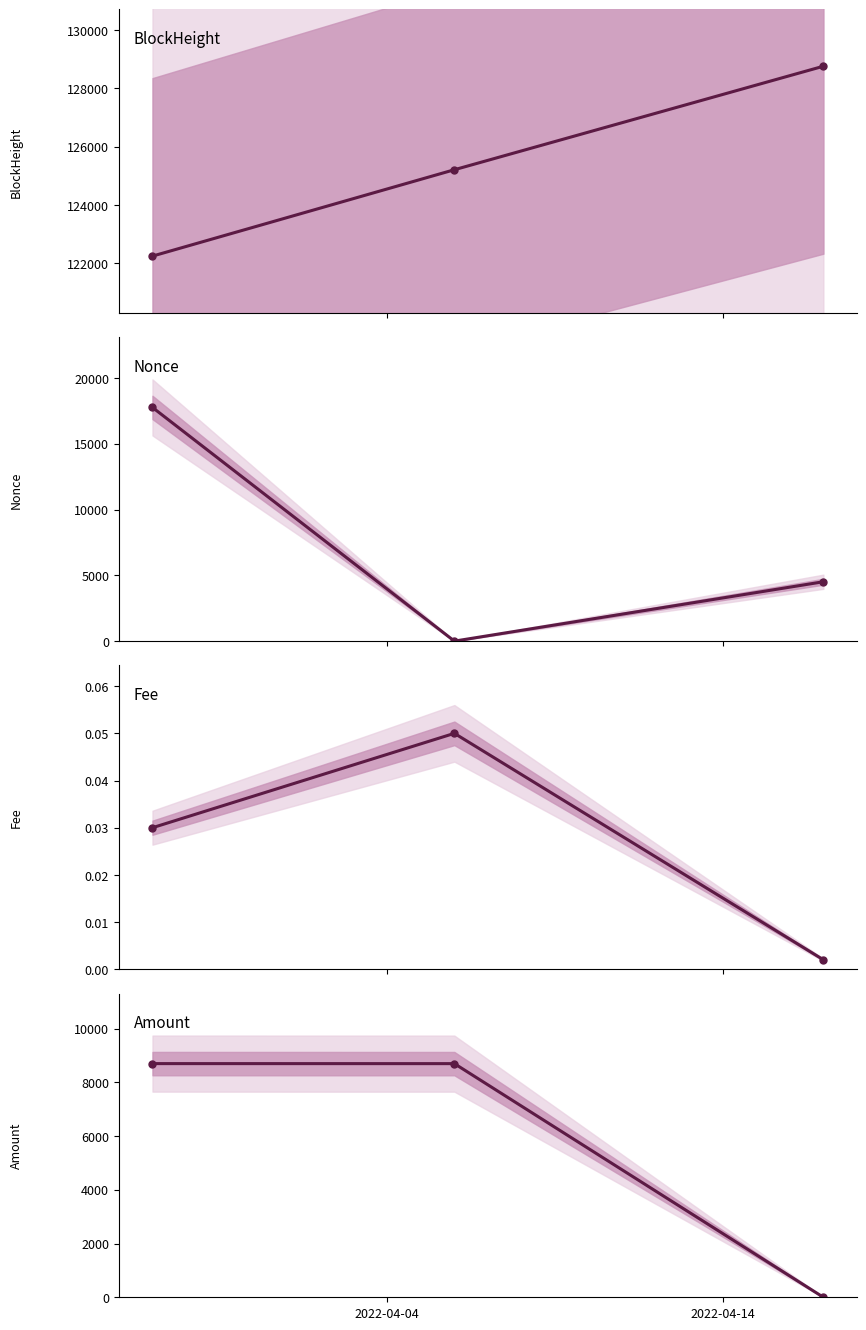

Reading left to right, what are all the values shown in this chart?

BlockHeight: 122238.0	125204.0	128758.0
Nonce: 17757.0	0.0	4512.0
Fee: 0.0	0.1	0.0
Amount: 8694.3	8693.3	0.0